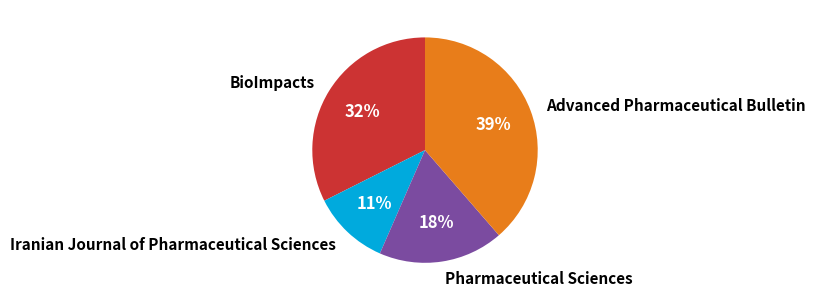

How many segments does this pie chart have?

4